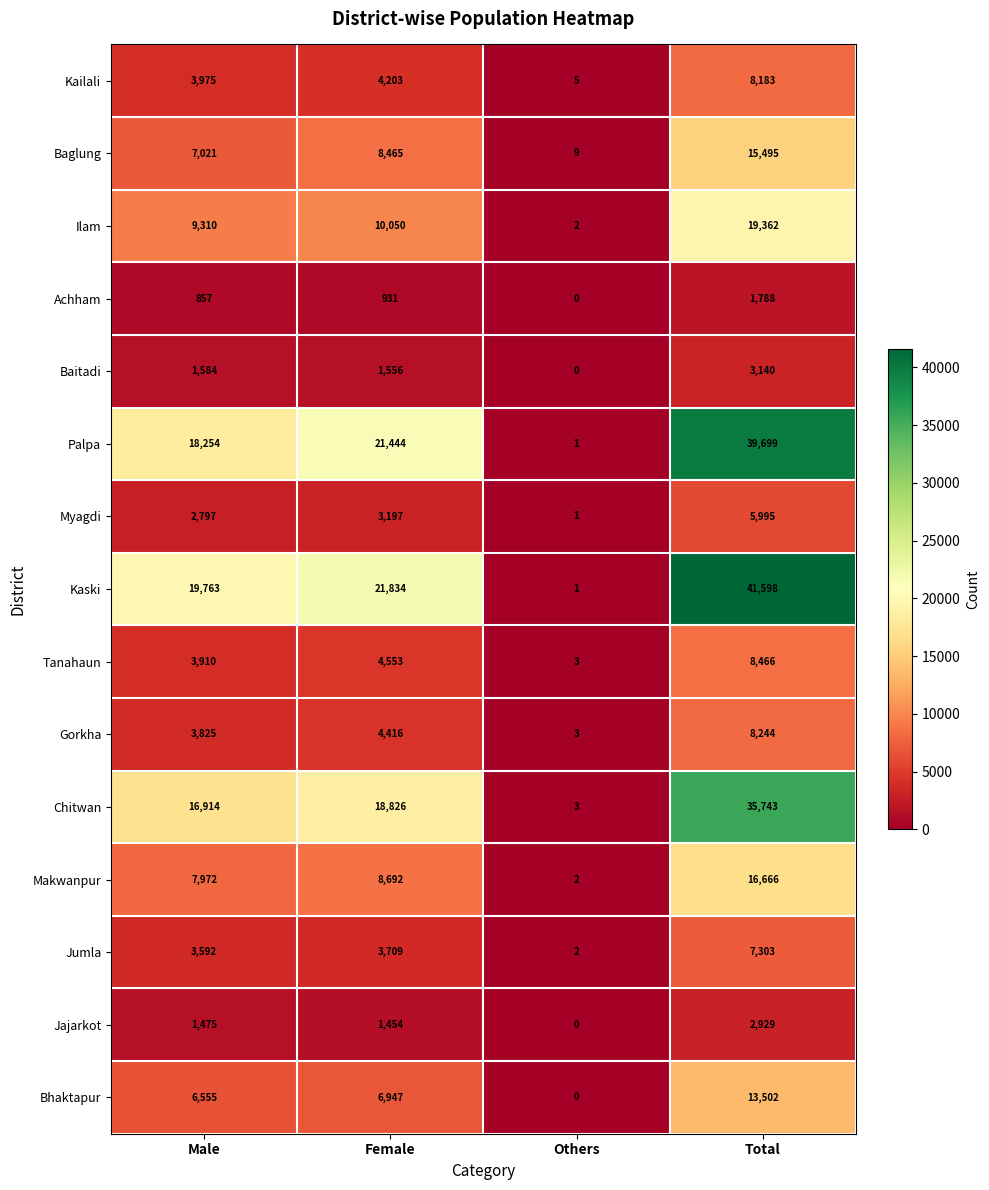

How many distinct data groups are displayed?

15